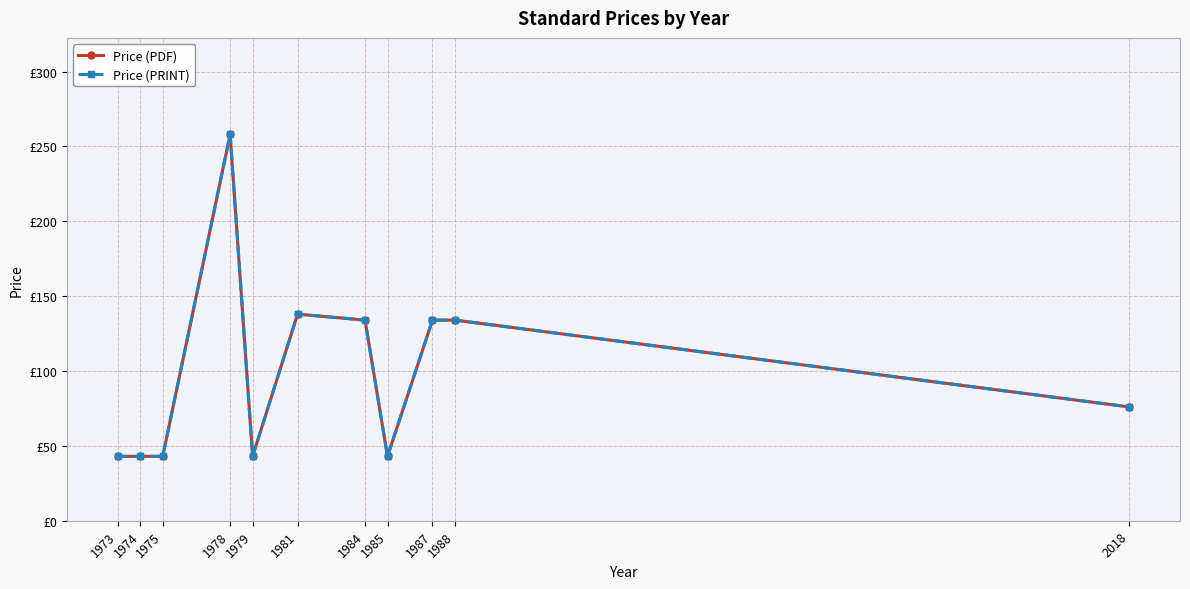

What is the difference between the second highest and minimum values in the Price (PDF) series?

95